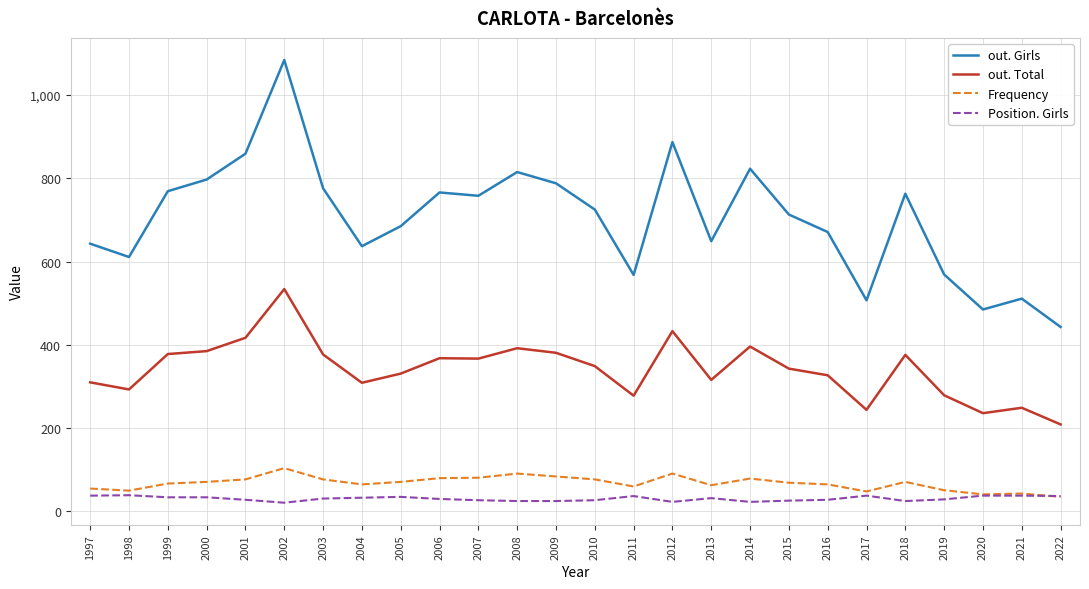

What is the difference between the Position. Girls values at 2015 and 2010?

1